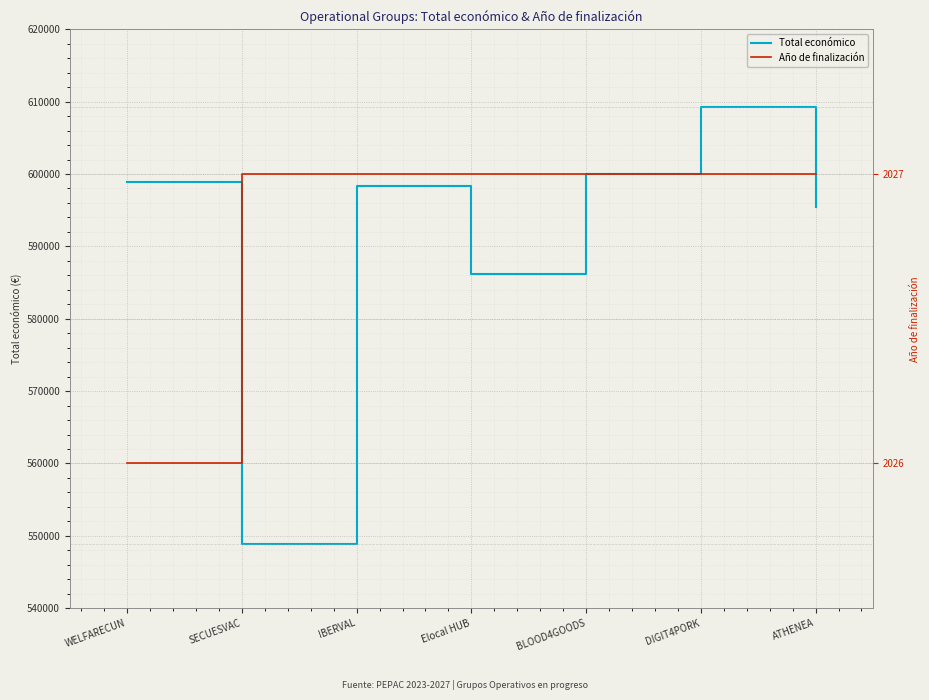

Which series changed the most between SECUESVAC and BLOOD4GOODS?

Total económico